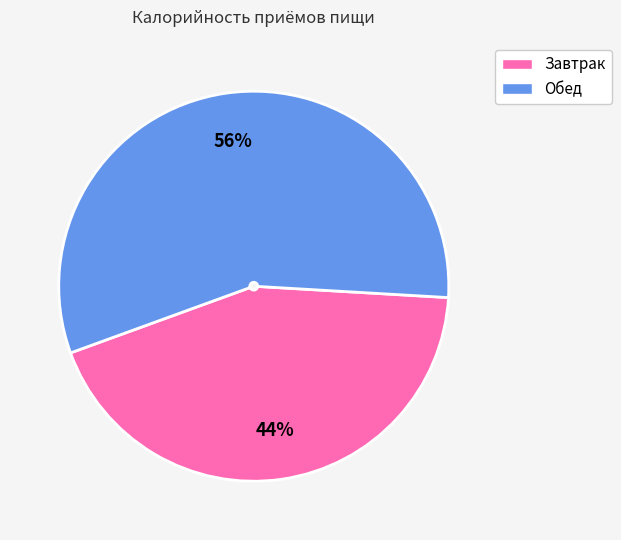

Which category has the biggest portion of the pie?

Обед